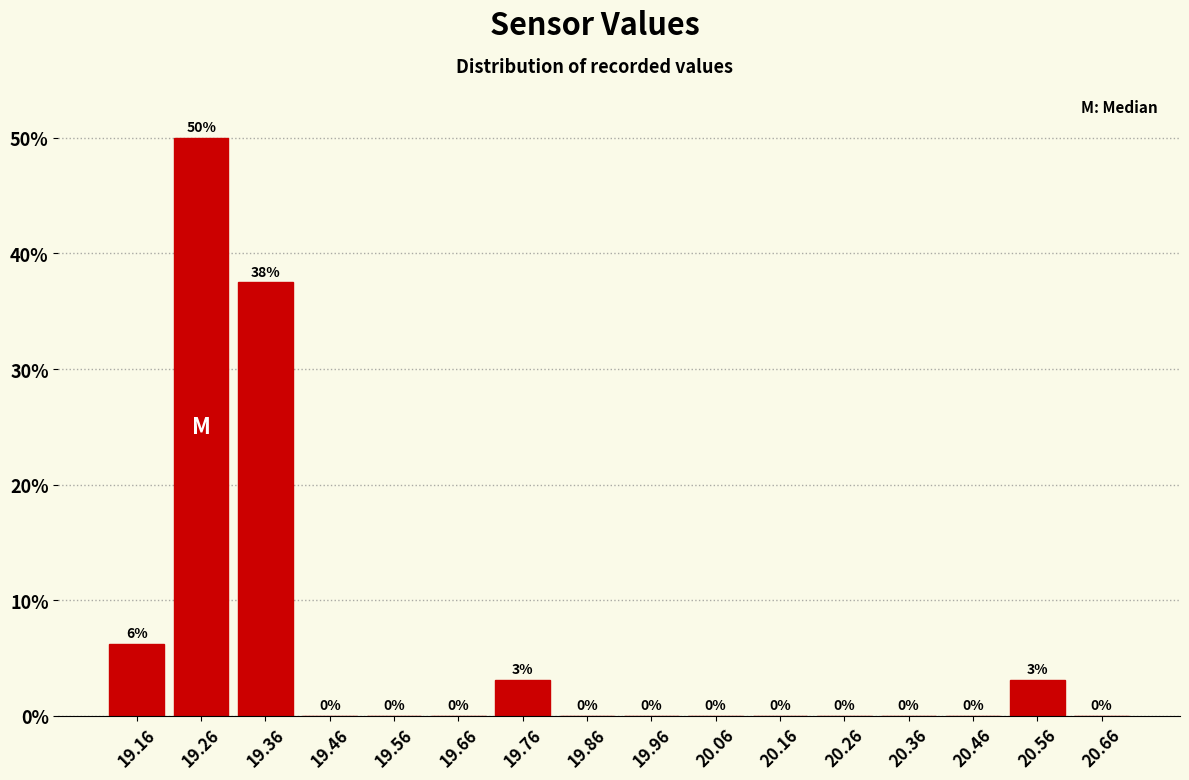

Over which range of the x-axis is the bar tallest?

19.21 to 19.31